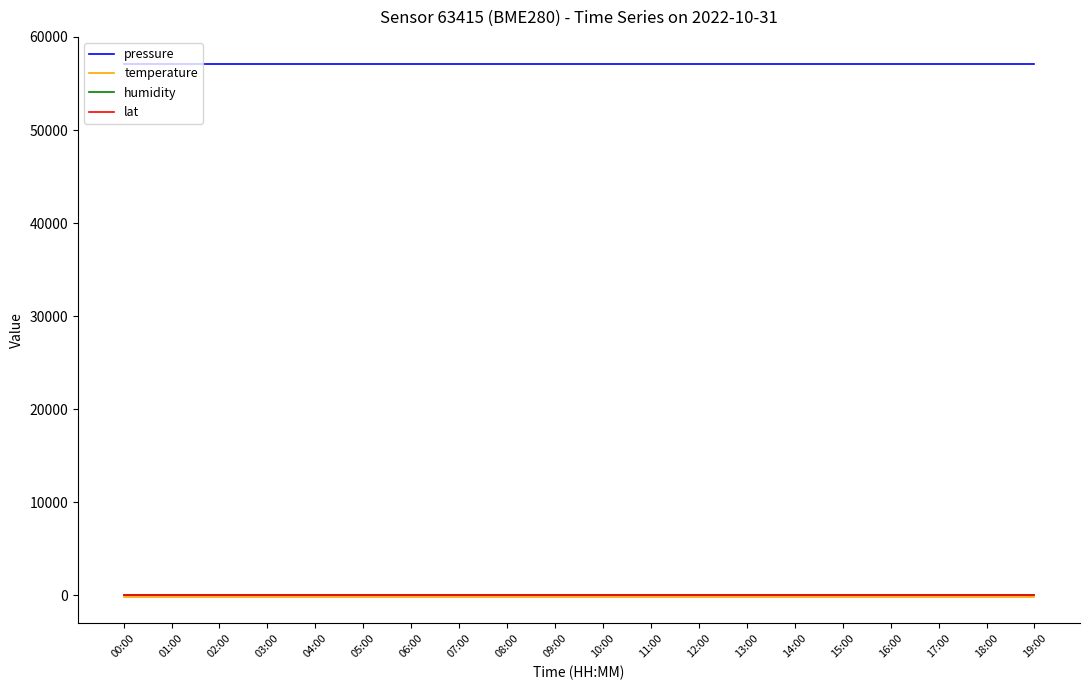

Which series has the largest total across all categories?

pressure